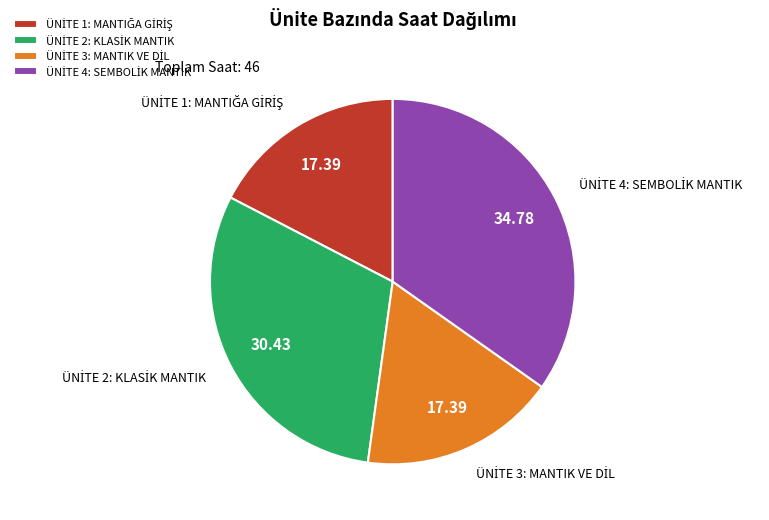

Is there a majority slice in this chart?

No